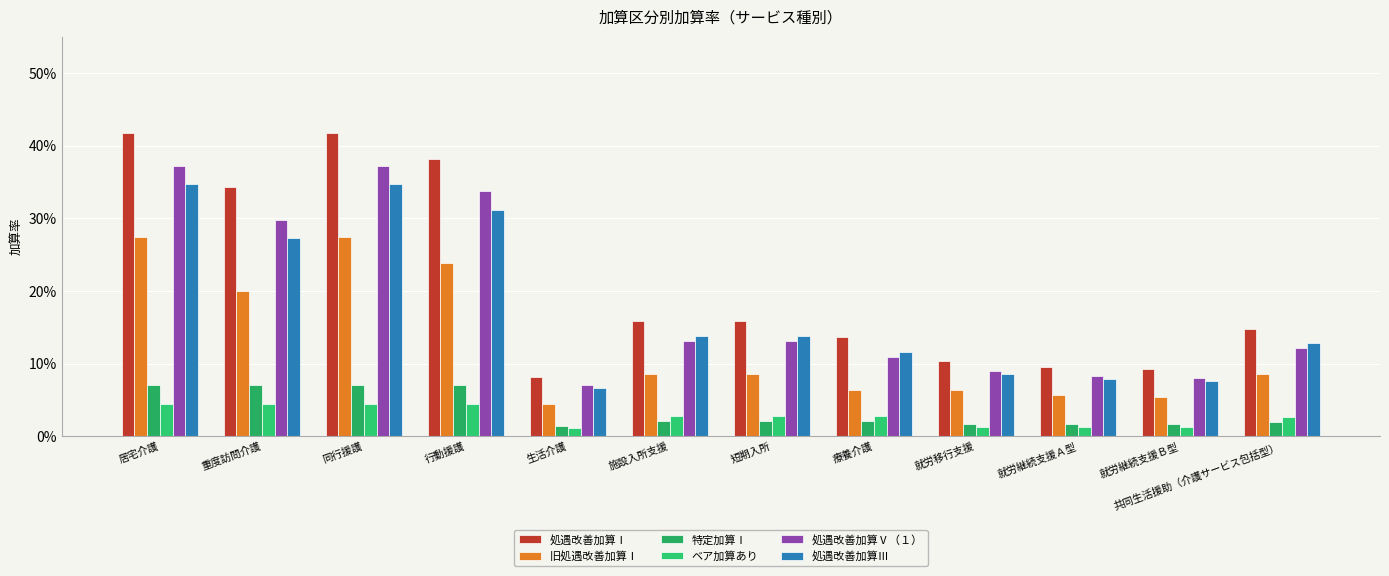

What is the label of the 1st bar from the left?

居宅介護